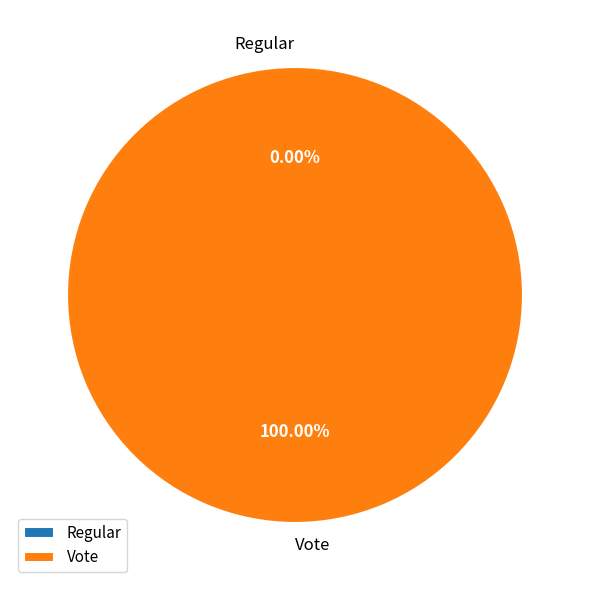

Is Regular the majority of the pie?

No